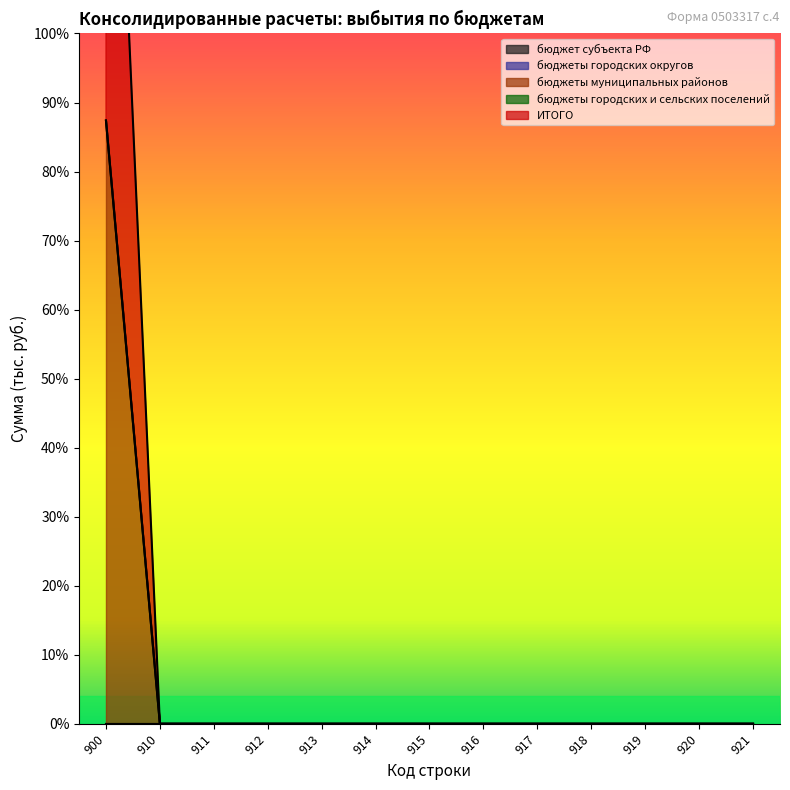

Is the value of бюджет субъекта РФ at 917 greater than the value of ИТОГО at 911?

No